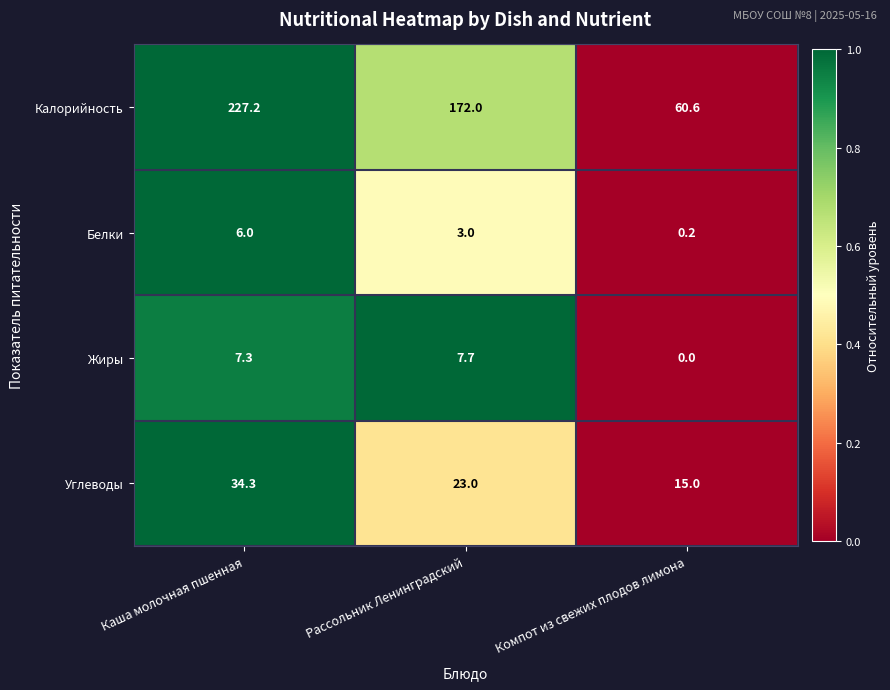

Which series has the largest range (max minus min)?

Калорийность